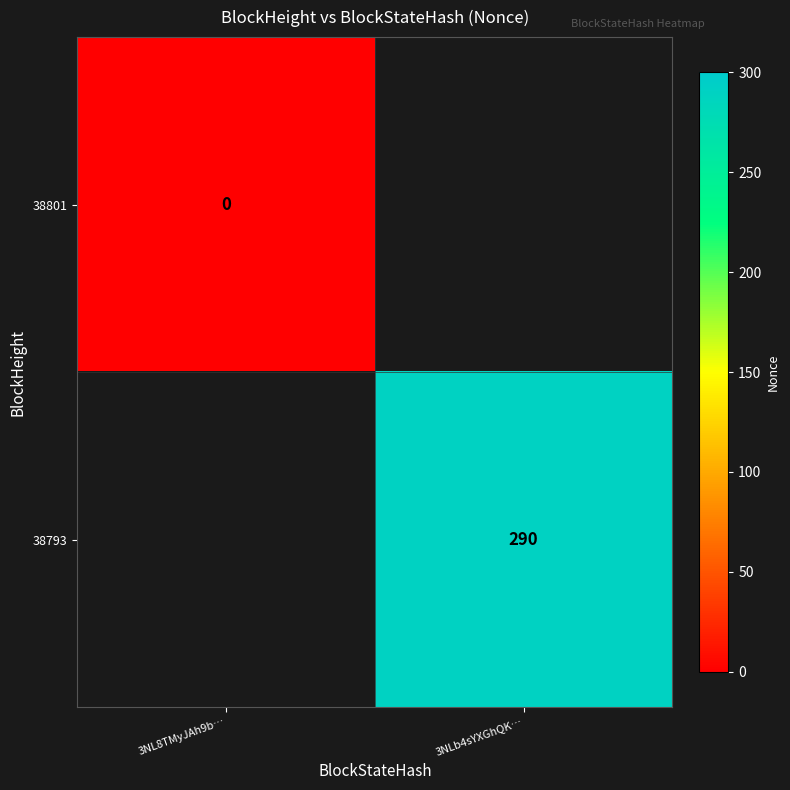

Is it true that 38793 equals 418 at 3NLb4sYXGhQK…?

False